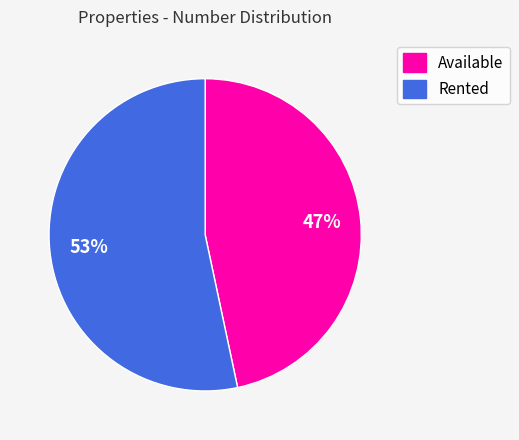

What is the largest slice in the pie chart?

Rented